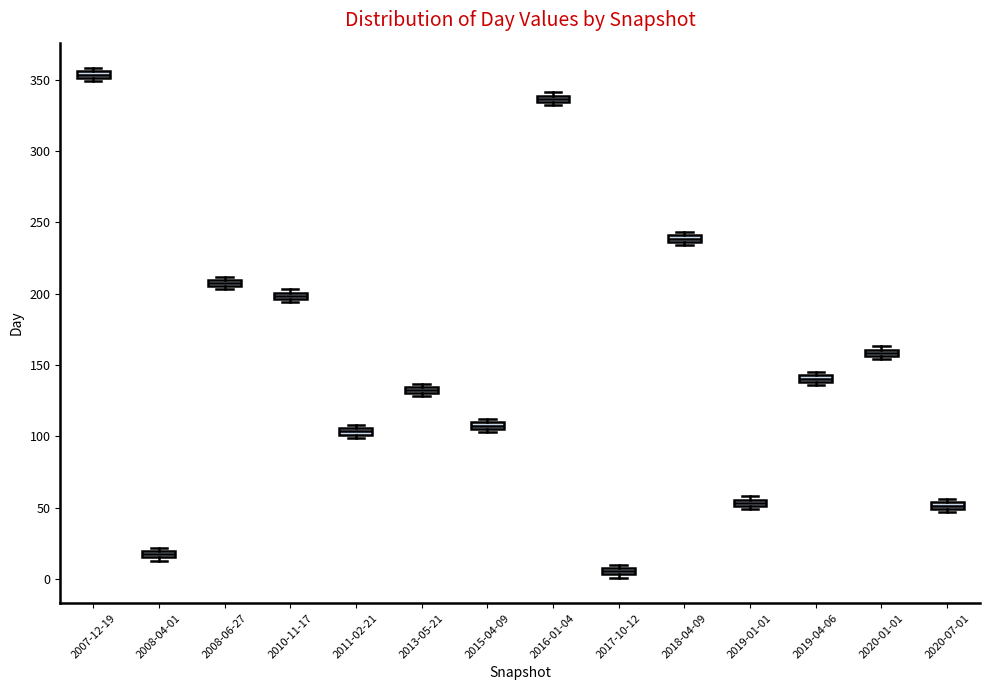

Where is the lower edge of the box for 2019-04-06 on the y-axis? The values are not printed on the chart, so give them approximately, as read against the axis.

140